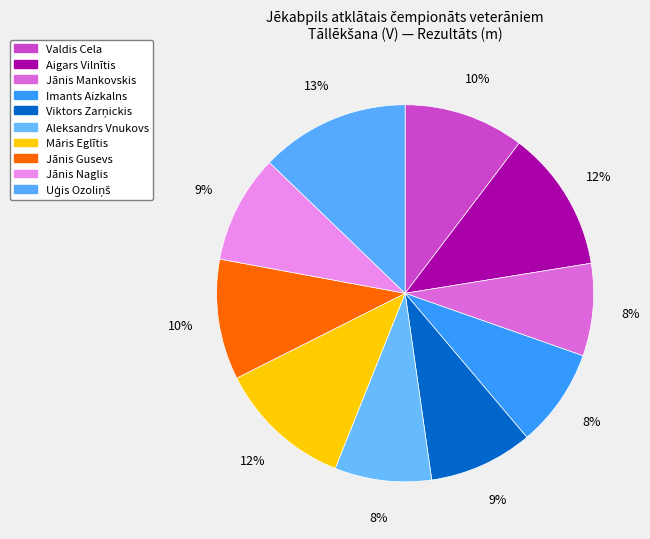

The Uģis Ozoliņš slice represents 13% of the pie. True or false?

True